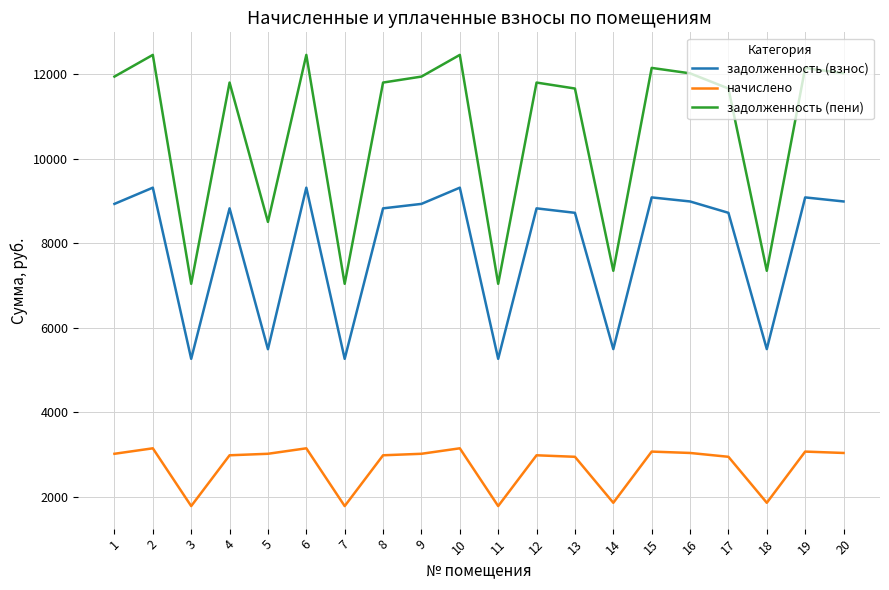

How many lines are shown in the chart?

3